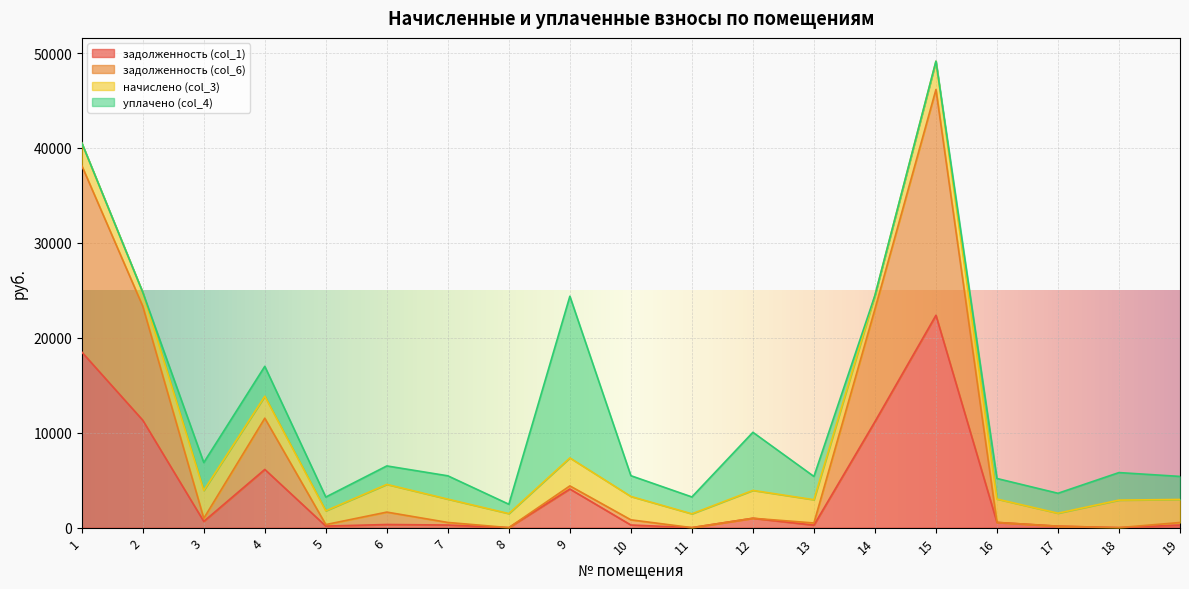

What is the total value across all series at 7?

5459.0